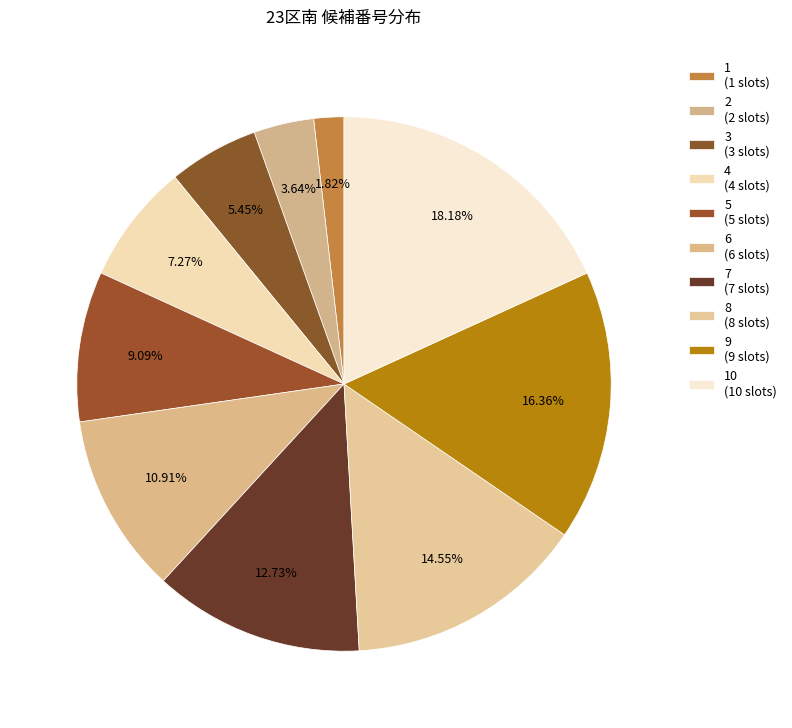

To the nearest percent, what is the difference between the largest and smallest slice percentages?

16%